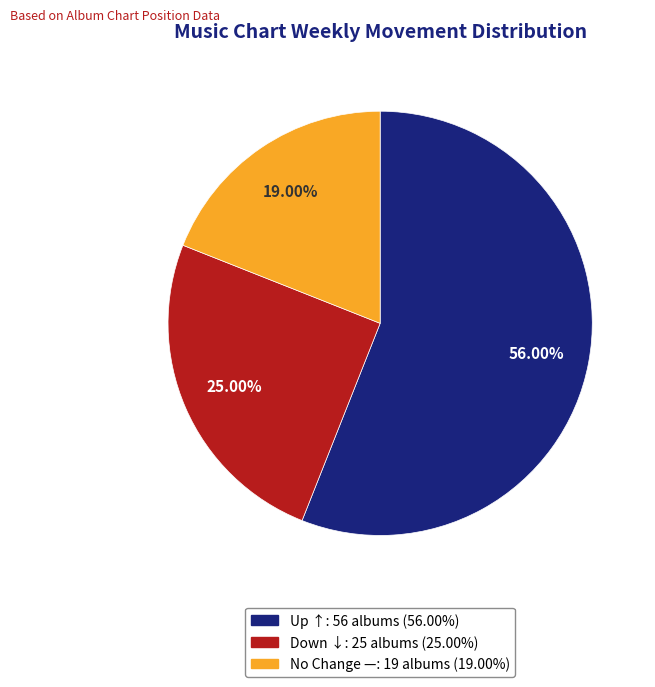

Is there a majority slice in this chart?

Yes